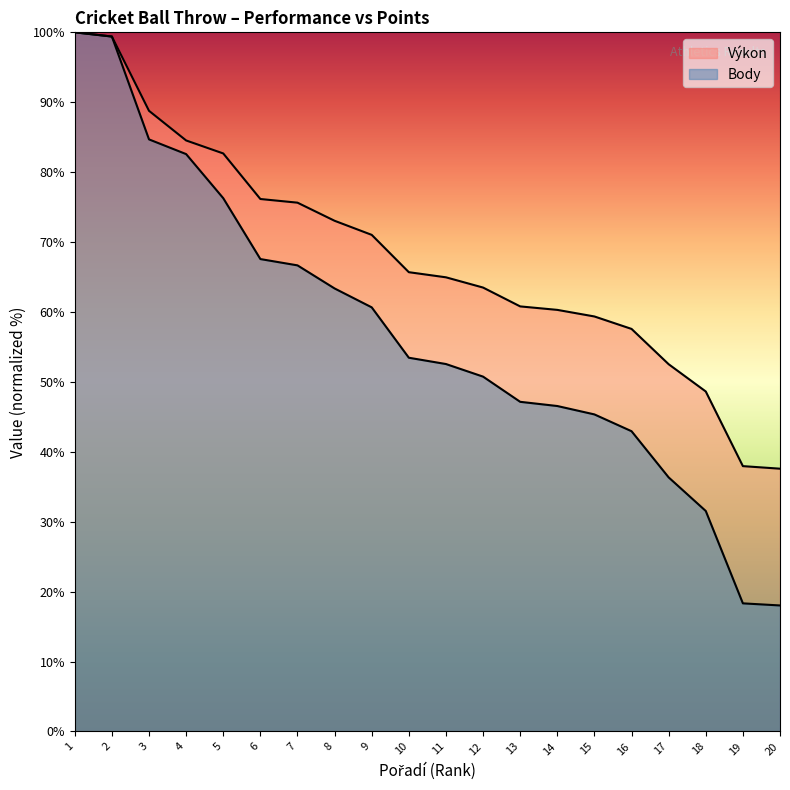

What is the spread (max minus min) of values at 4?

2.0